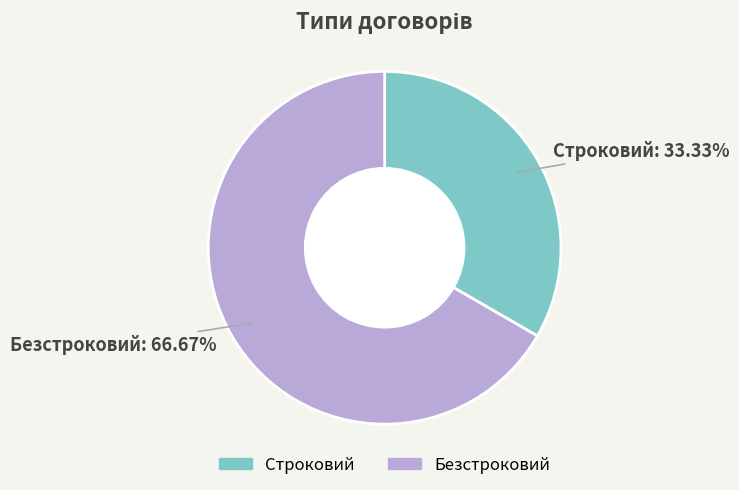

What is the ratio of the value at Безстроковий to the value at Строковий?

2.0